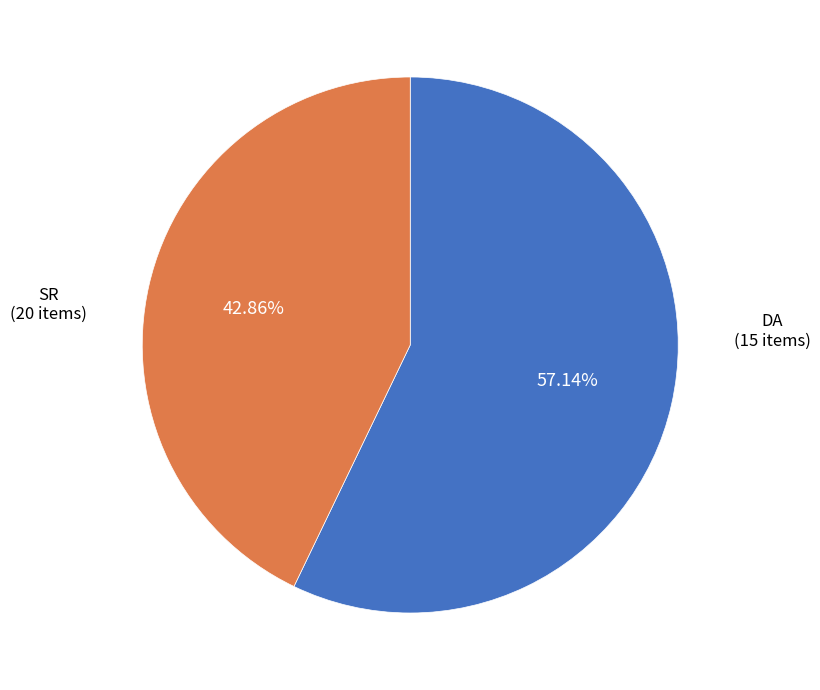

Is there a majority slice in this chart?

Yes